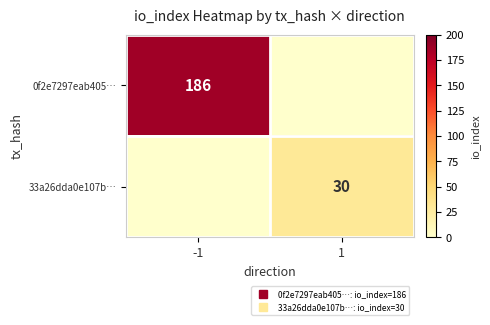

The value of 0f2e7297eab405… at 1 is 126. True or false?

False